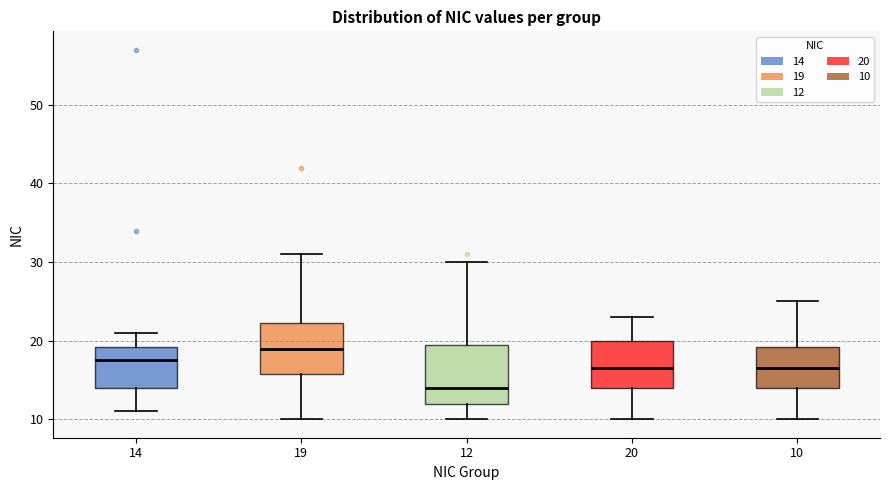

Reading left to right, read every box against the y-axis: the position of its median line, the range the box covers, and the ends of its whiskers. The values are not printed on the chart, so give them approximately, as read against the axis.

14: median 18, box 14 to 19, whiskers 11 to 21
19: median 19, box 16 to 22, whiskers 10 to 31
12: median 14, box 12 to 20, whiskers 10 to 30
20: median 17, box 14 to 20, whiskers 10 to 23
10: median 17, box 14 to 19, whiskers 10 to 25